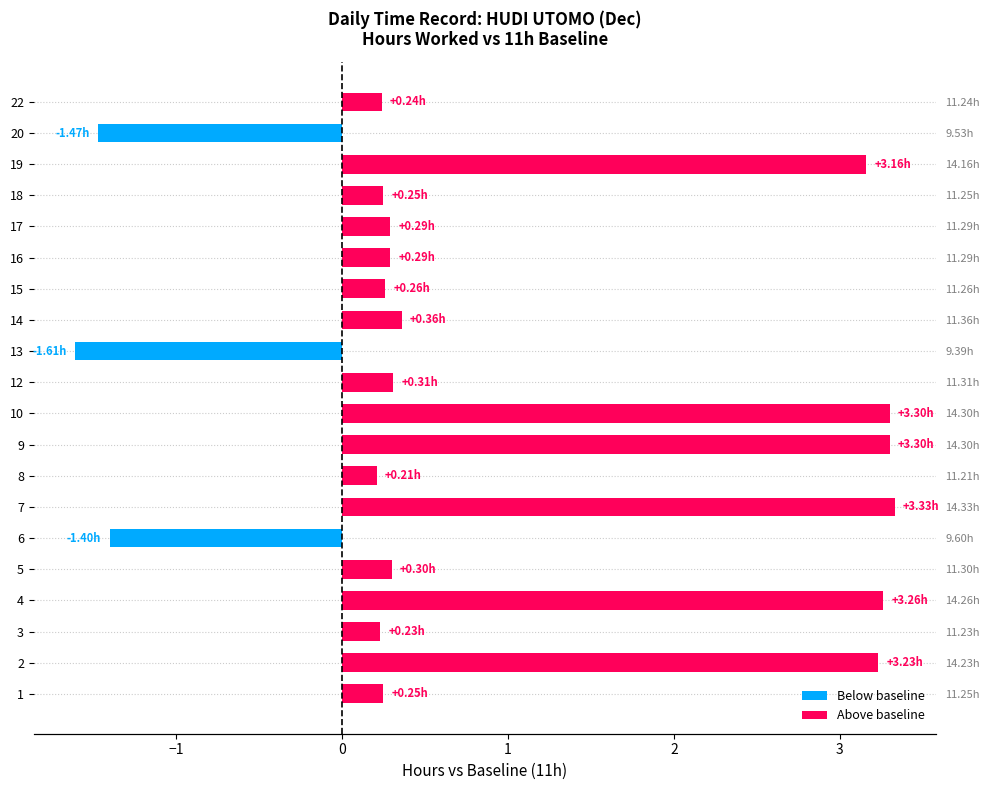

What is the smallest value displayed?

-1.6